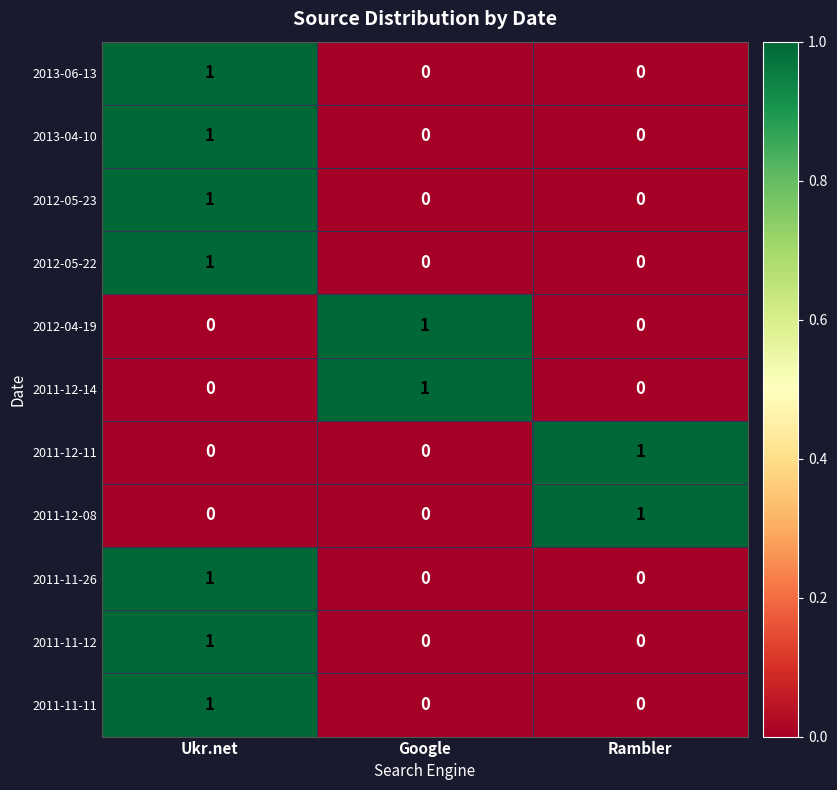

What is the total value across all series at Ukr.net?

7